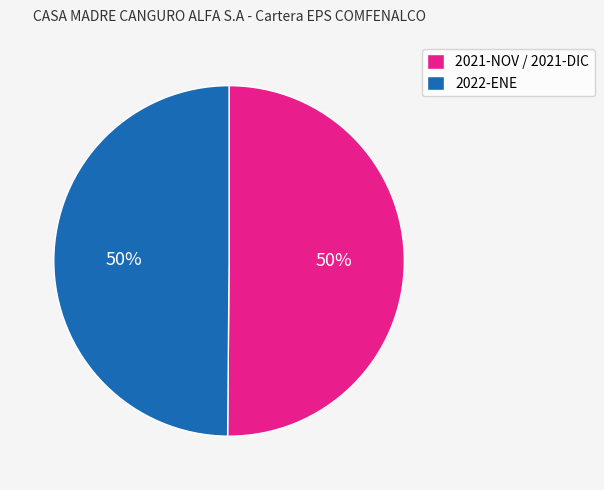

The 2021-NOV / 2021-DIC slice represents 50% of the pie. True or false?

True